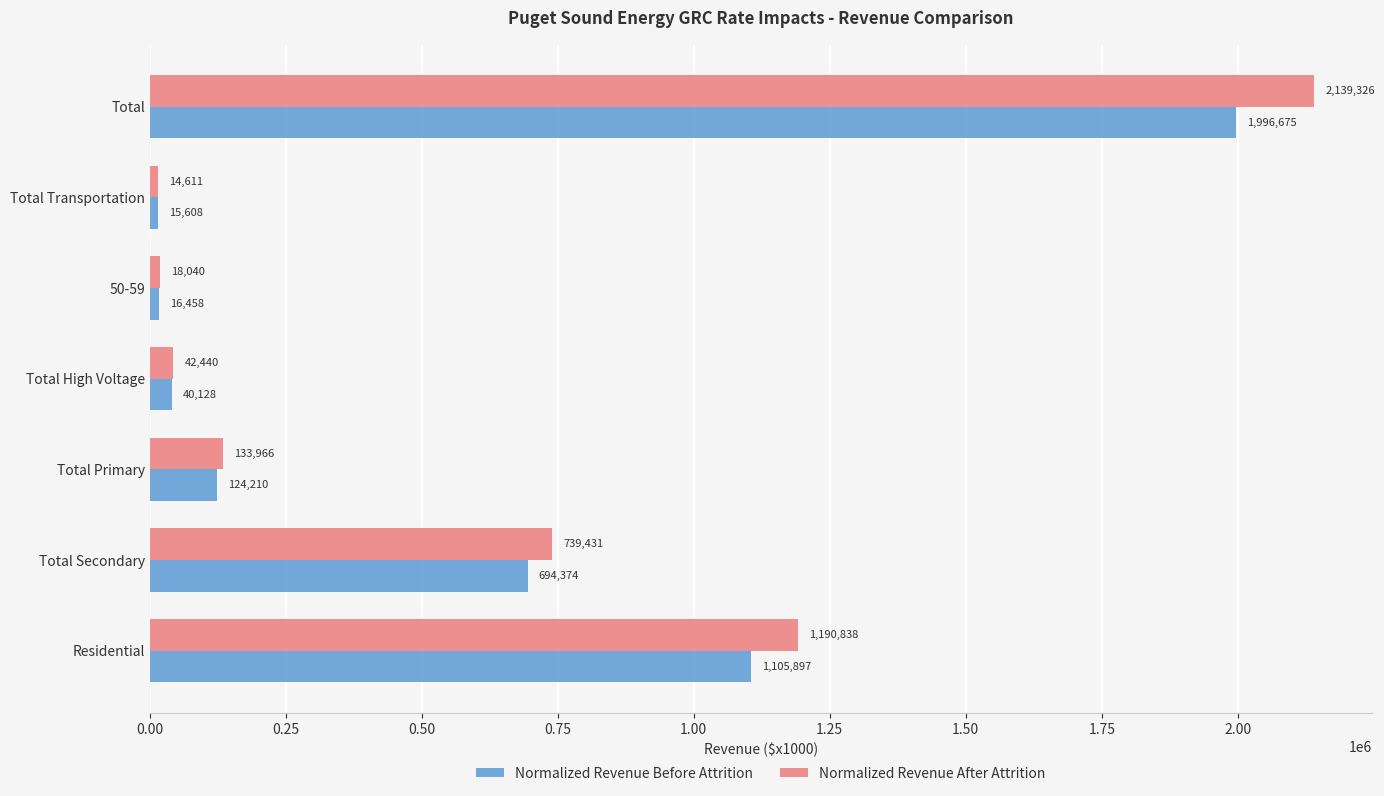

List the series in order of their overall mean, highest first.

Normalized Revenue After Attrition, Normalized Revenue Before Attrition